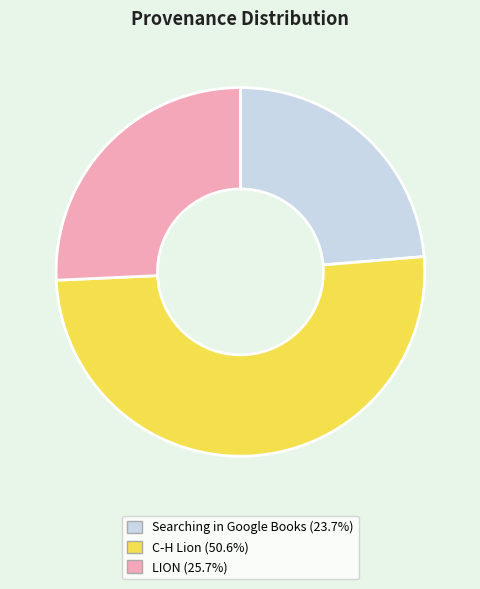

Is there a majority slice in this chart?

Yes